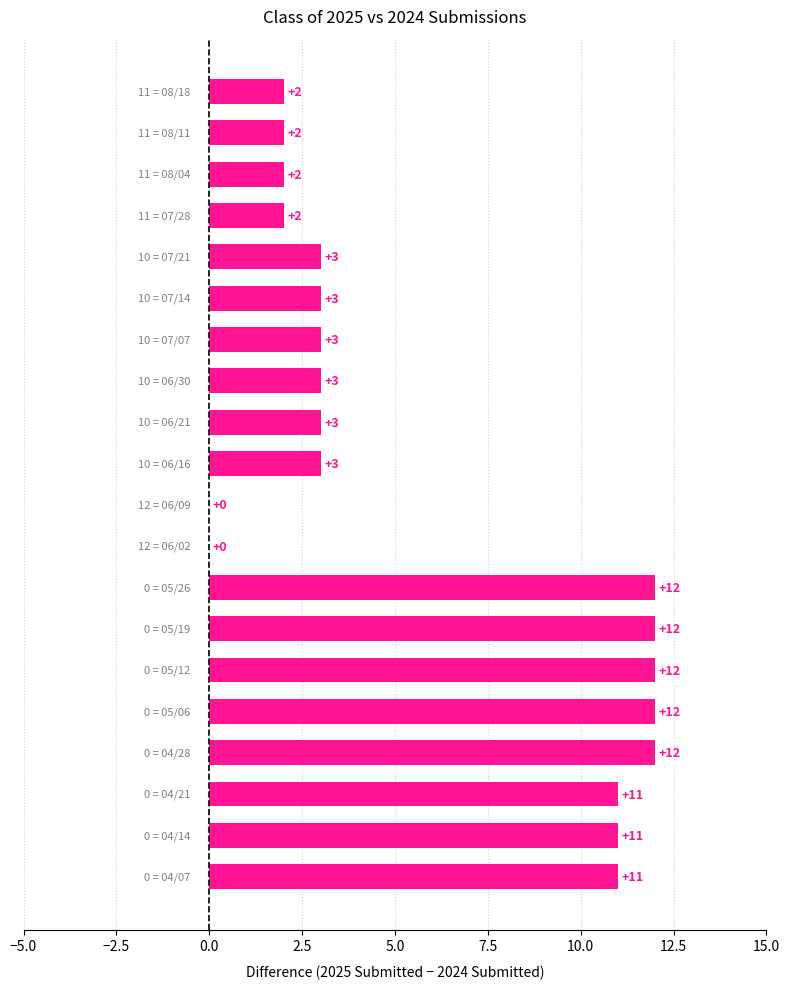

How many data points does each series have?

20